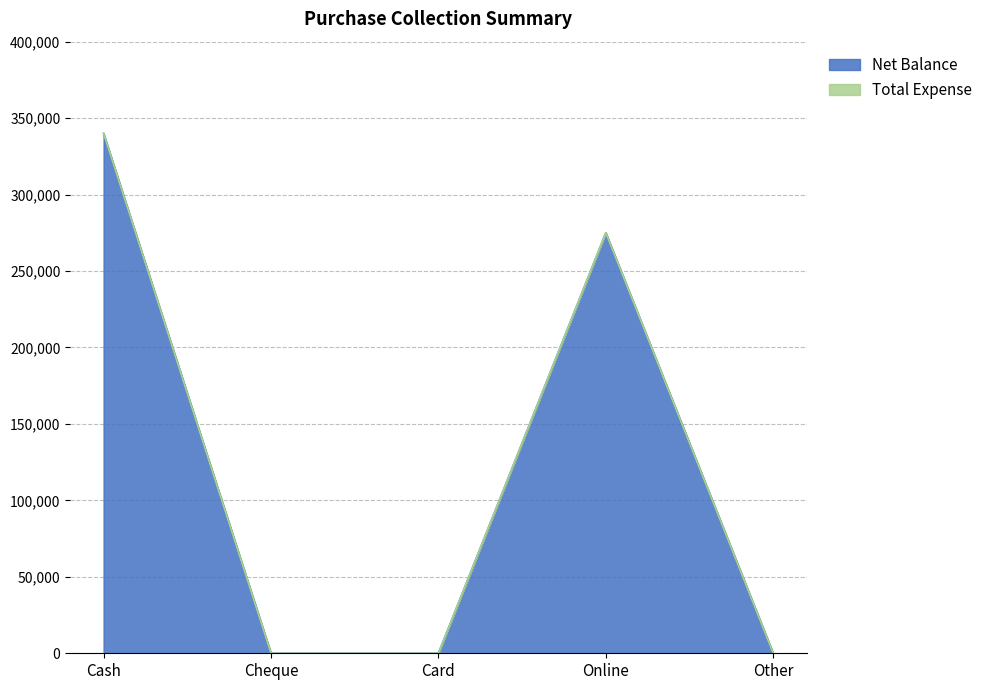

Reading left to right, list all the values displayed in this chart.

Cash=340000	Cheque=0	Card=0	Online=275000	Other=0